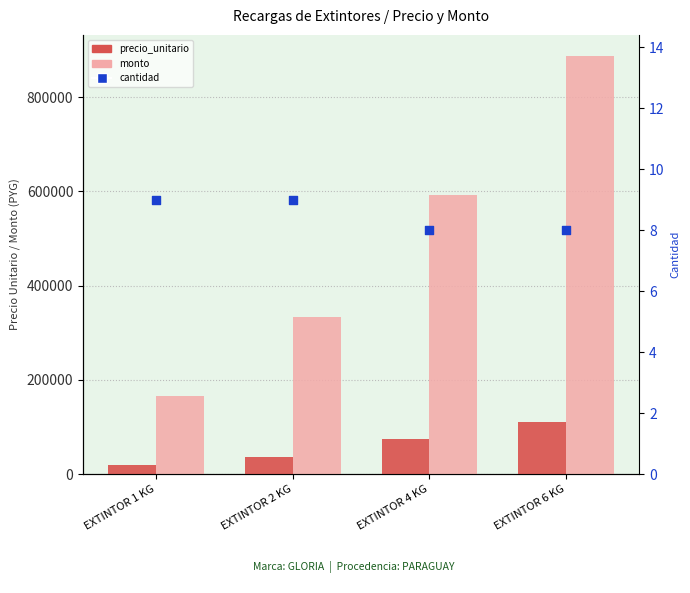

Which series has the widest spread of Y values?

monto